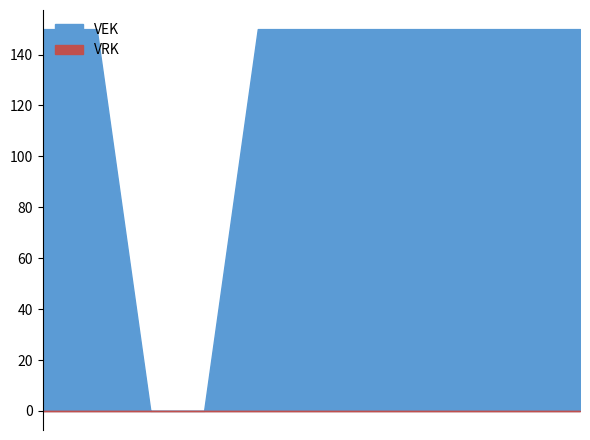

Does the chart have visible grid lines?

No